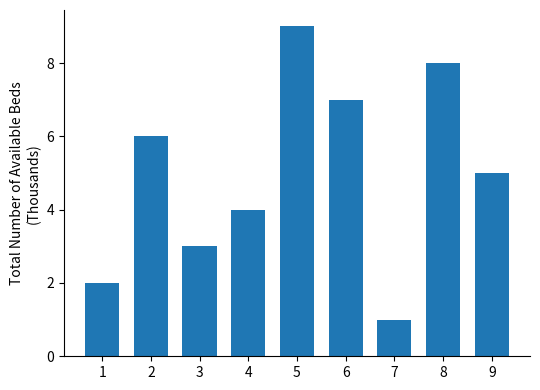

What is the average value?

5